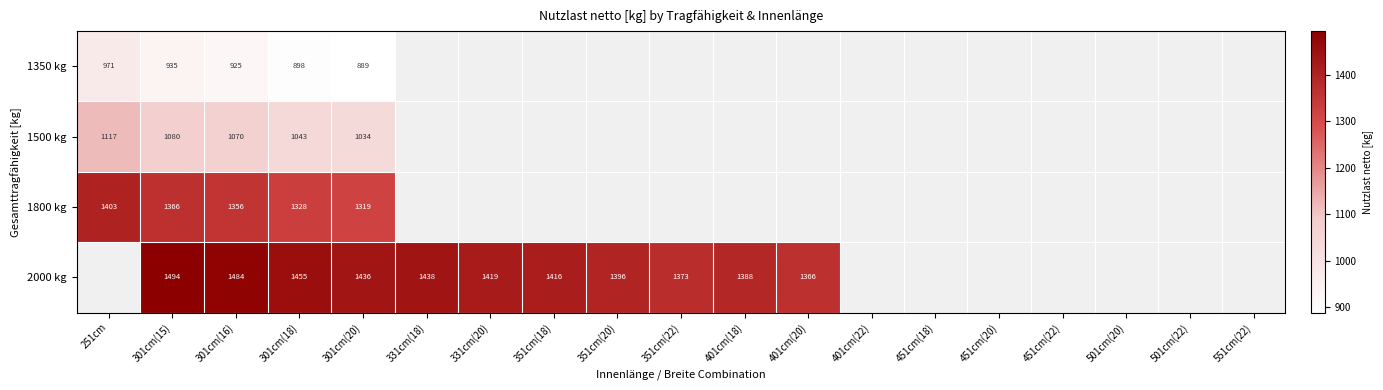

Rank the series at 301cm(20) from lowest to highest value.

1350 kg, 1500 kg, 1800 kg, 2000 kg